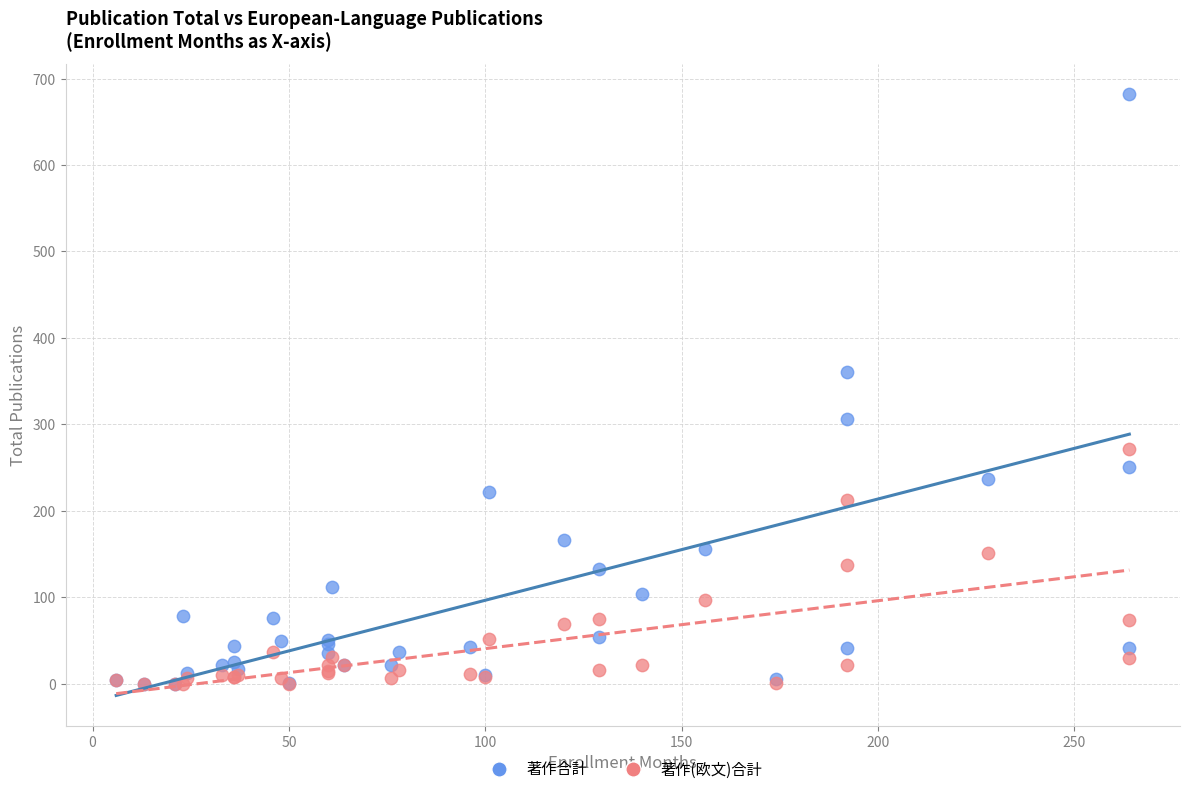

In the 著作合計 series, what Y value is closest to 341?

360